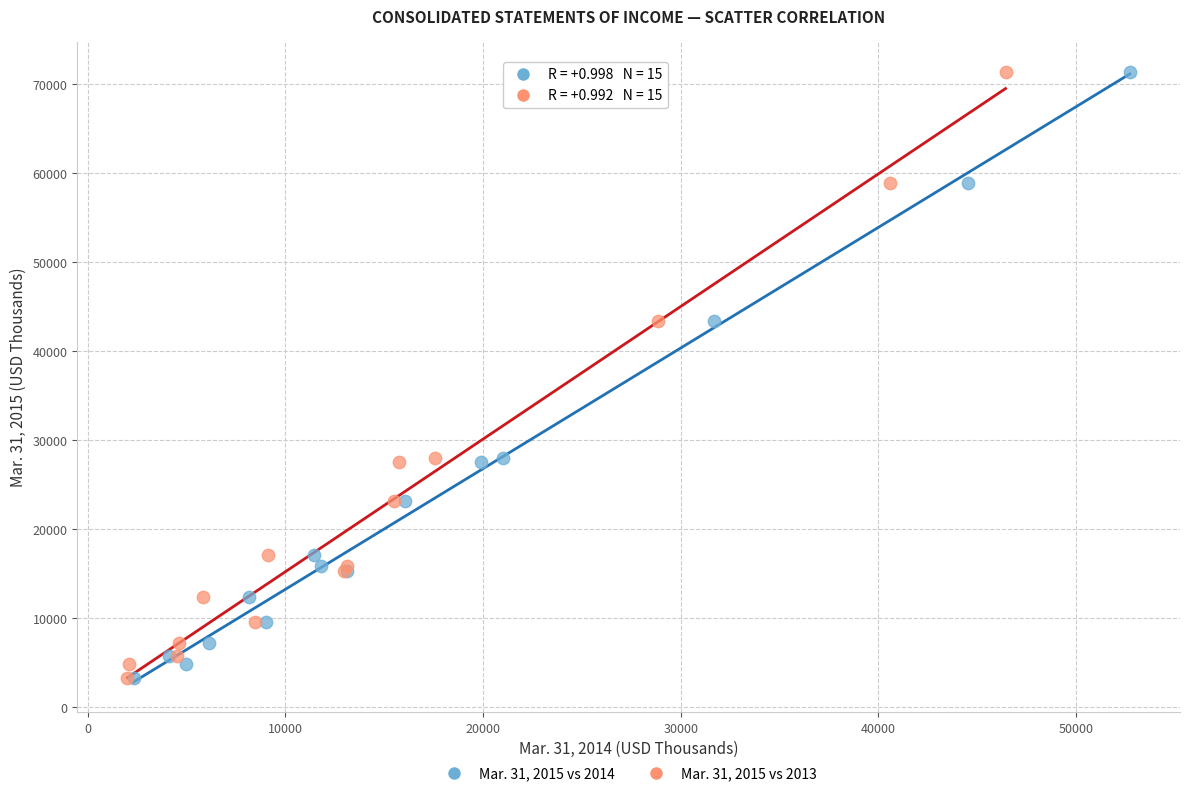

What are all the series names shown in the legend?

Mar. 31, 2015 vs 2014, Mar. 31, 2015 vs 2013